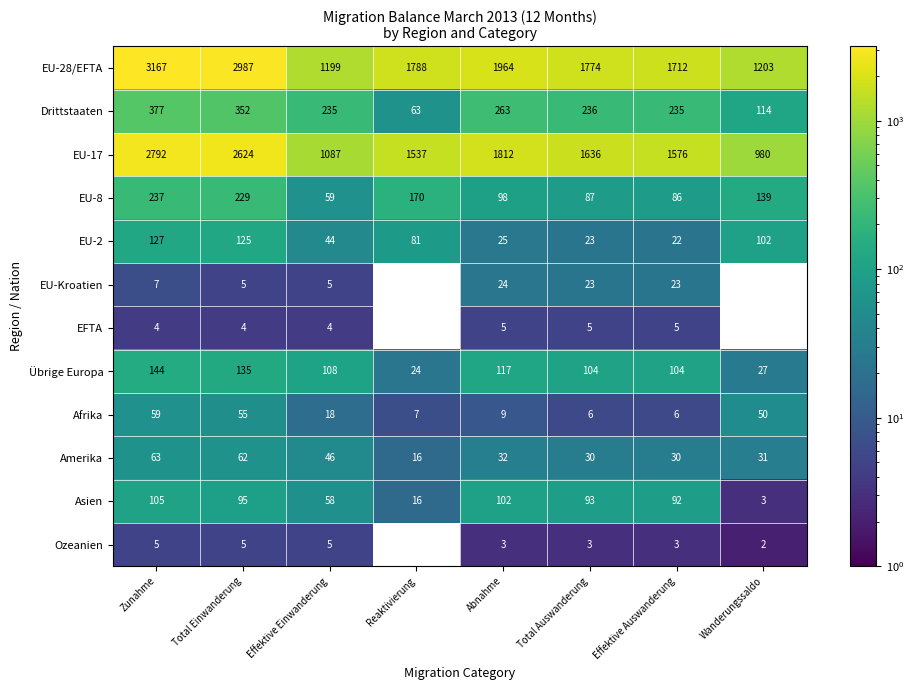

What is the spread (max minus min) of values at Total Auswanderung?

1771